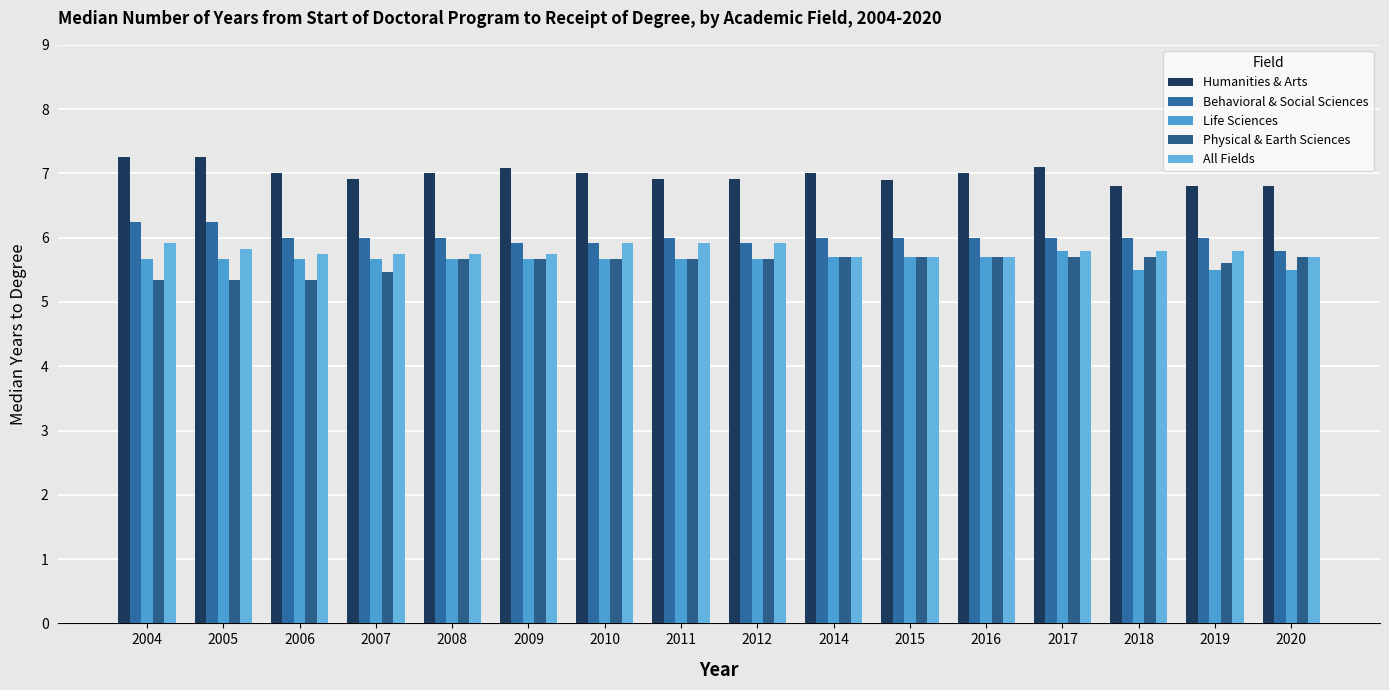

How many categories are shown in the chart?

16